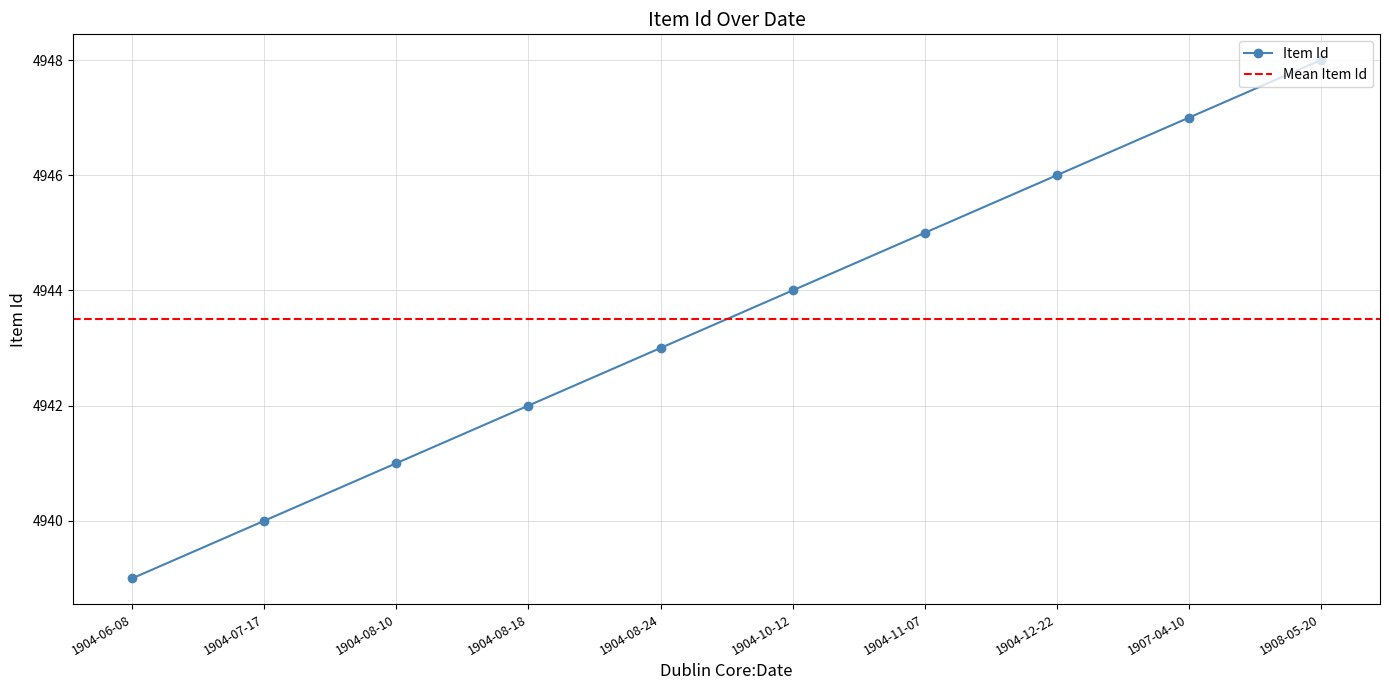

List the labels in order of value, largest first.

1908-05-20, 1907-04-10, 1904-12-22, 1904-11-07, 1904-10-12, 1904-08-24, 1904-08-18, 1904-08-10, 1904-07-17, 1904-06-08